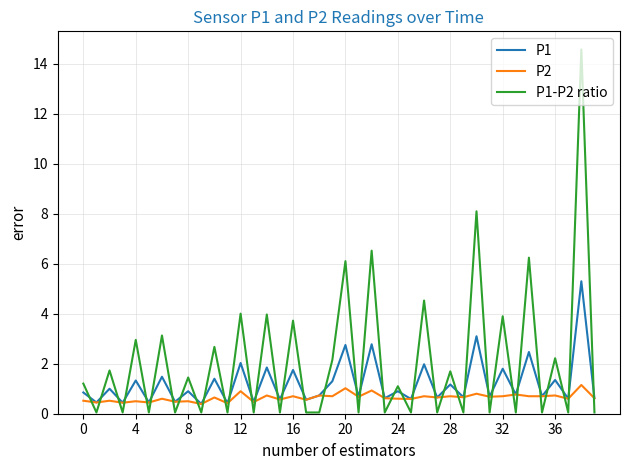

Which series has the largest total across all categories?

P1-P2 ratio